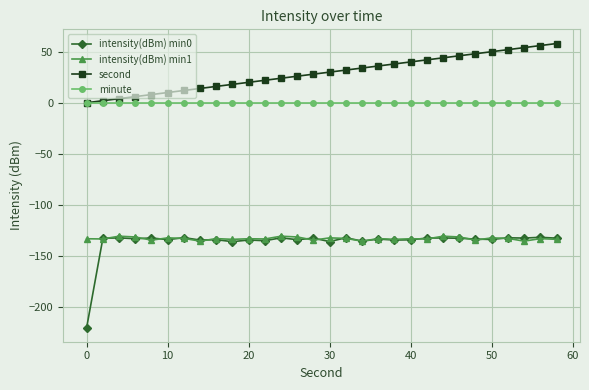

True or false: intensity(dBm) min1 and second cross at least once.

False